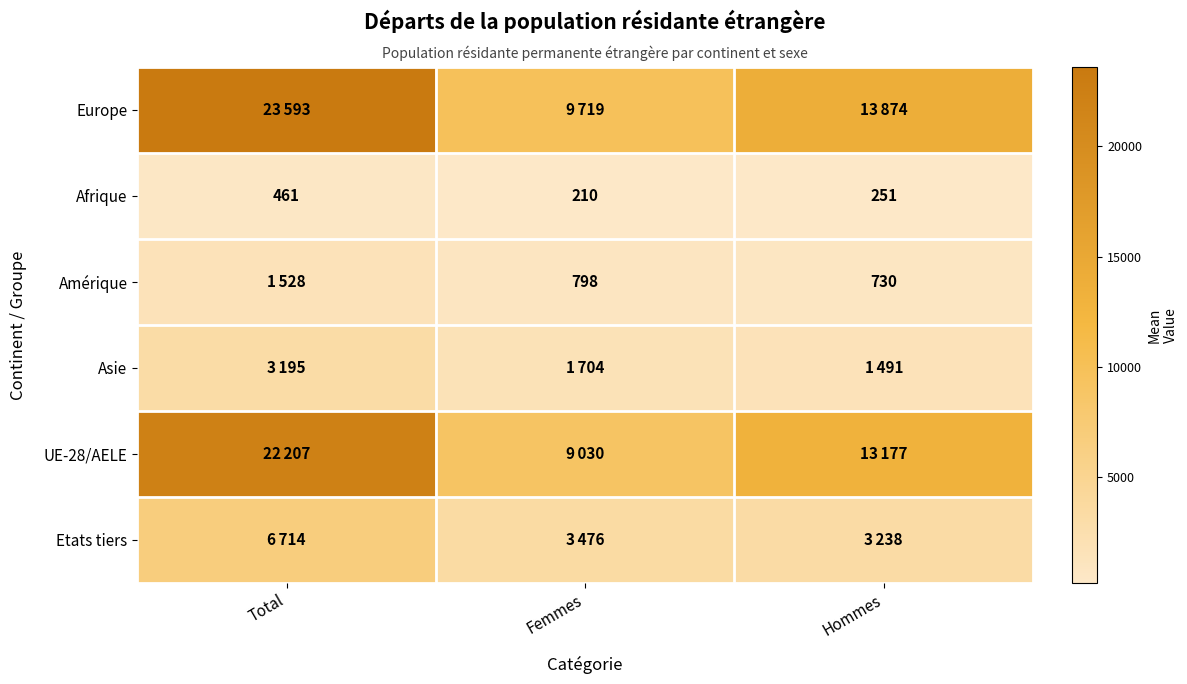

True or false: Afrique has a value of 137 at Femmes.

False